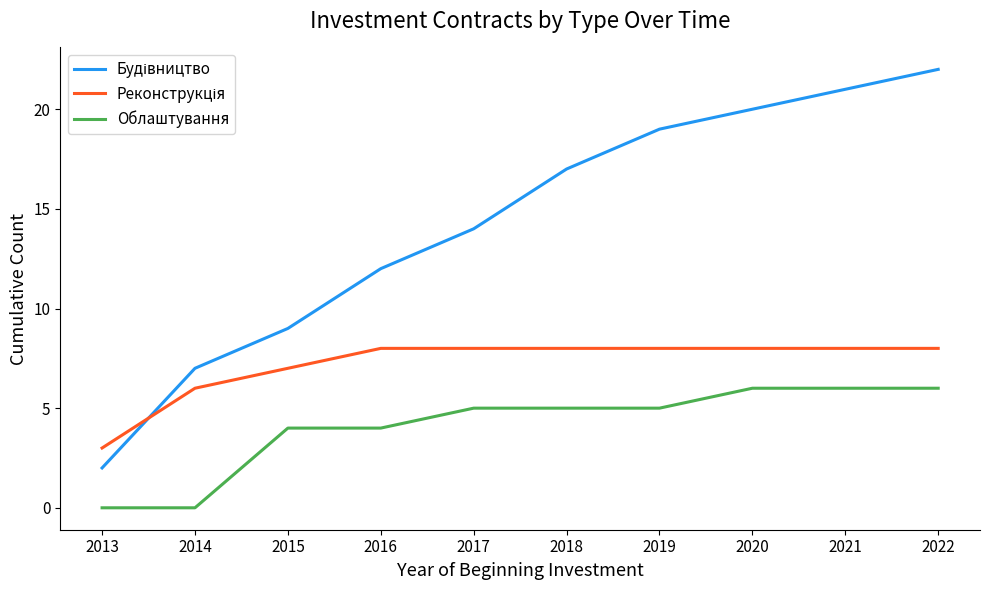

What is the maximum value shown in the chart?

22